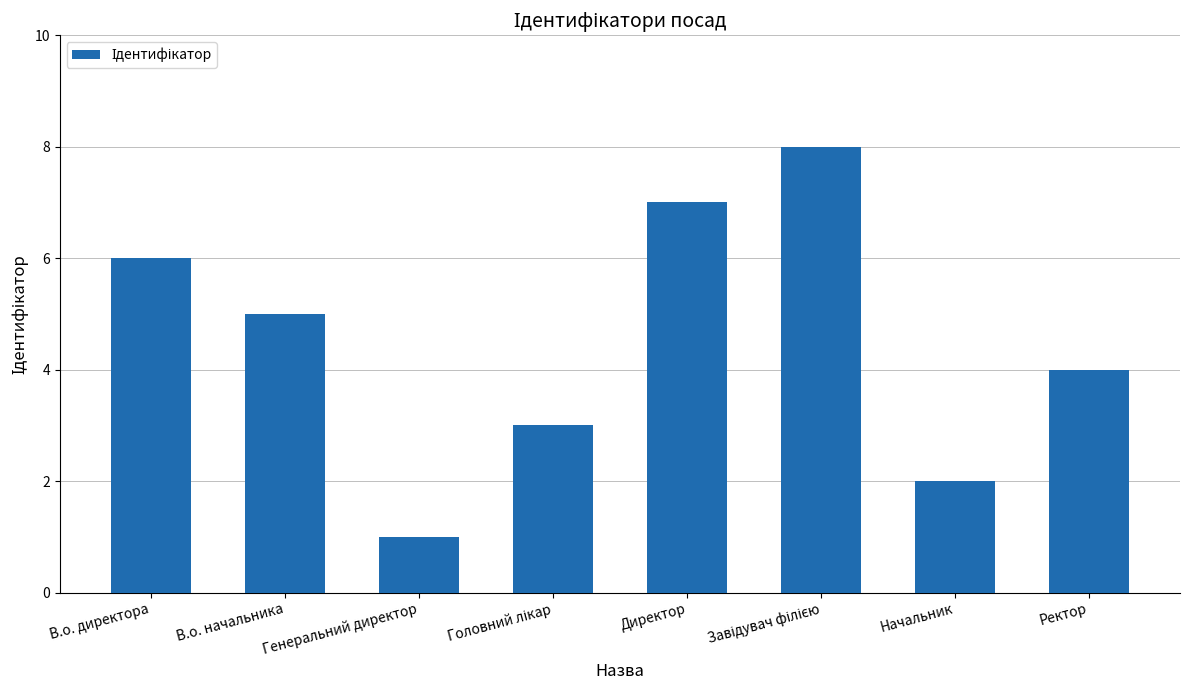

Between Начальник and В.о. директора, which is larger?

В.о. директора